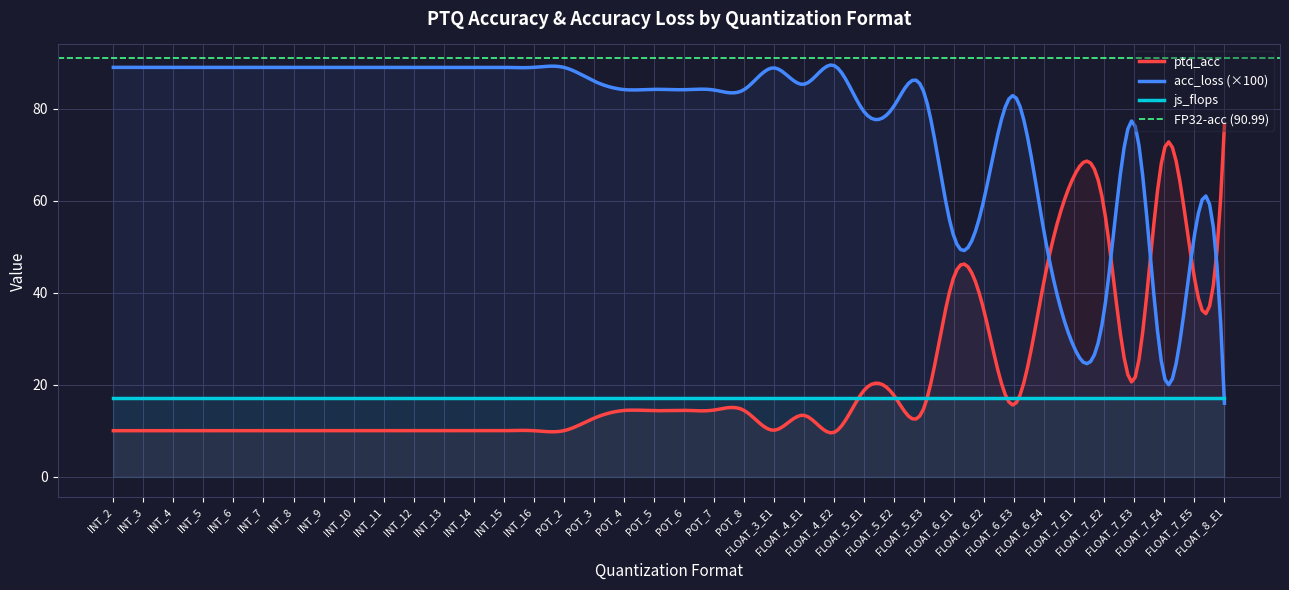

What is the value of the js_flops point at the 19th from the left?

17.2